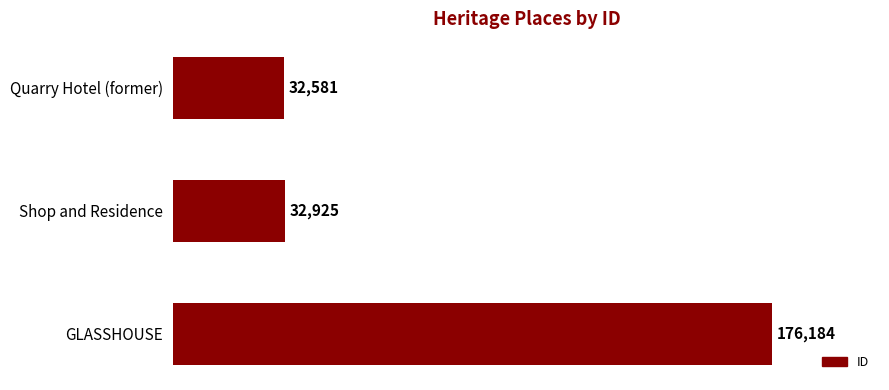

What is the difference between the maximum and minimum values?

143603